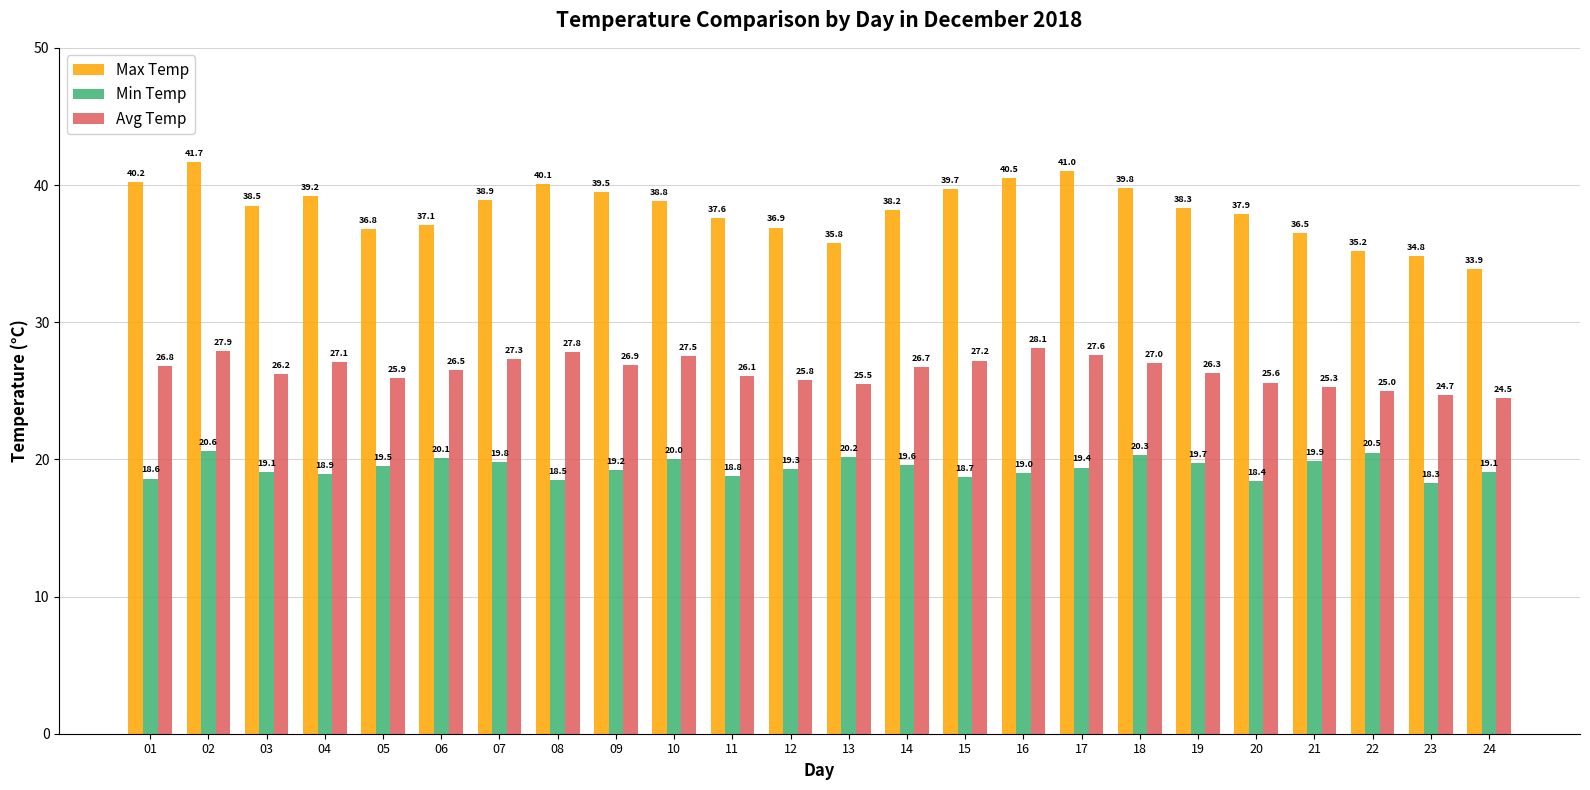

Which series has the largest range (max minus min)?

Max Temp